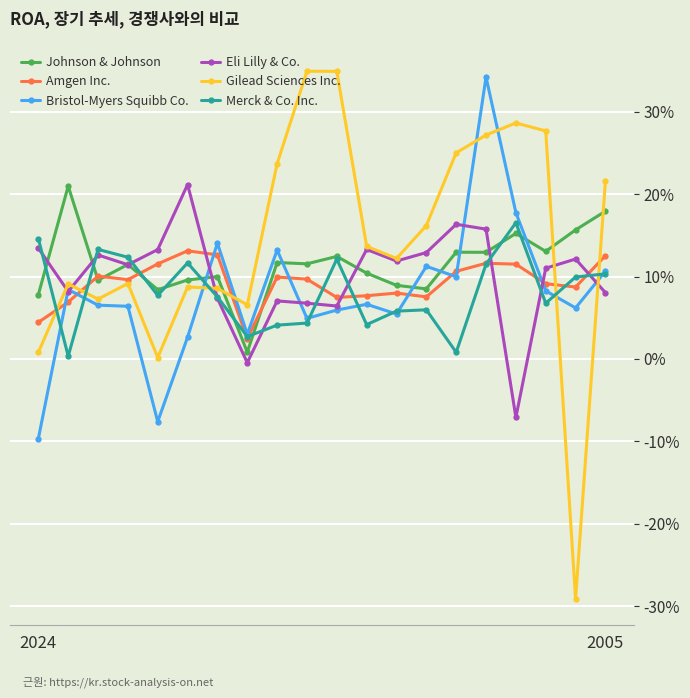

At which category does Eli Lilly & Co. reach its first local peak?

2